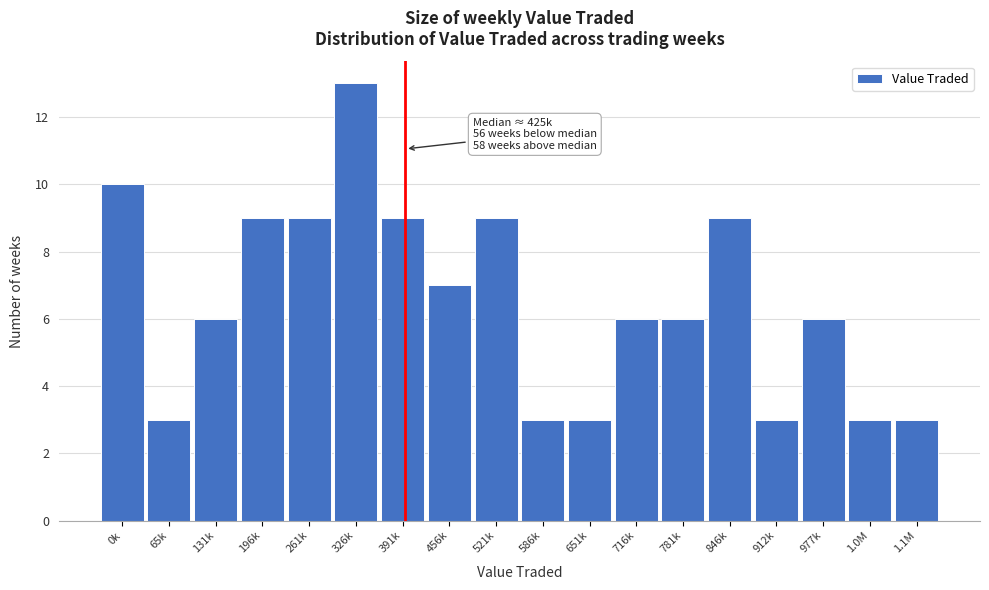

Reading left to right, transcribe all the data shown in this chart.

10	3	6	9	9	13	9	7	9	3	3	6	6	9	3	6	3	3